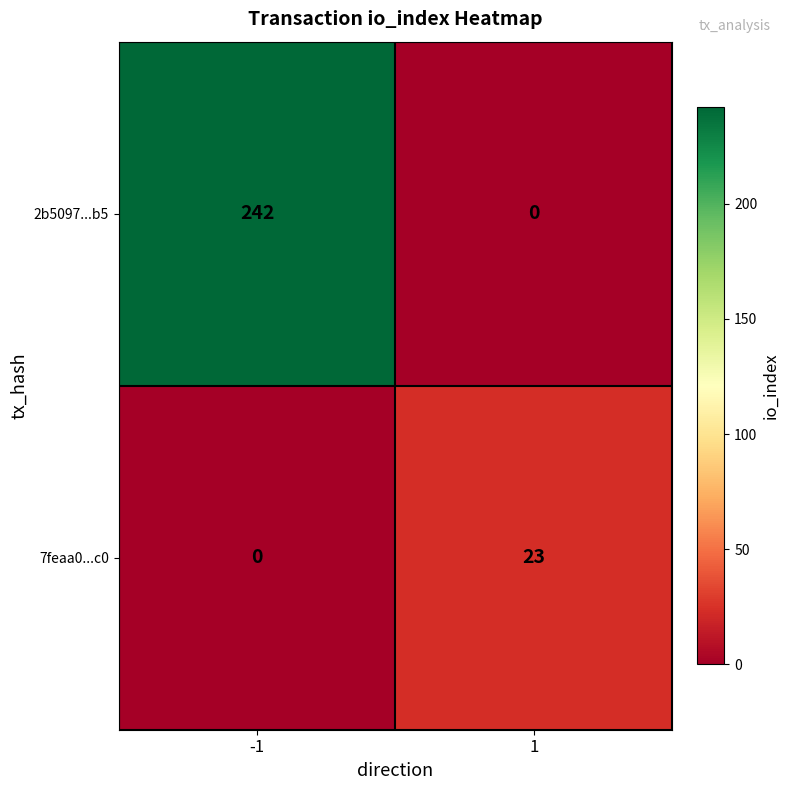

What is the difference between the maximum and minimum values in the 7feaa0...c0 series?

23